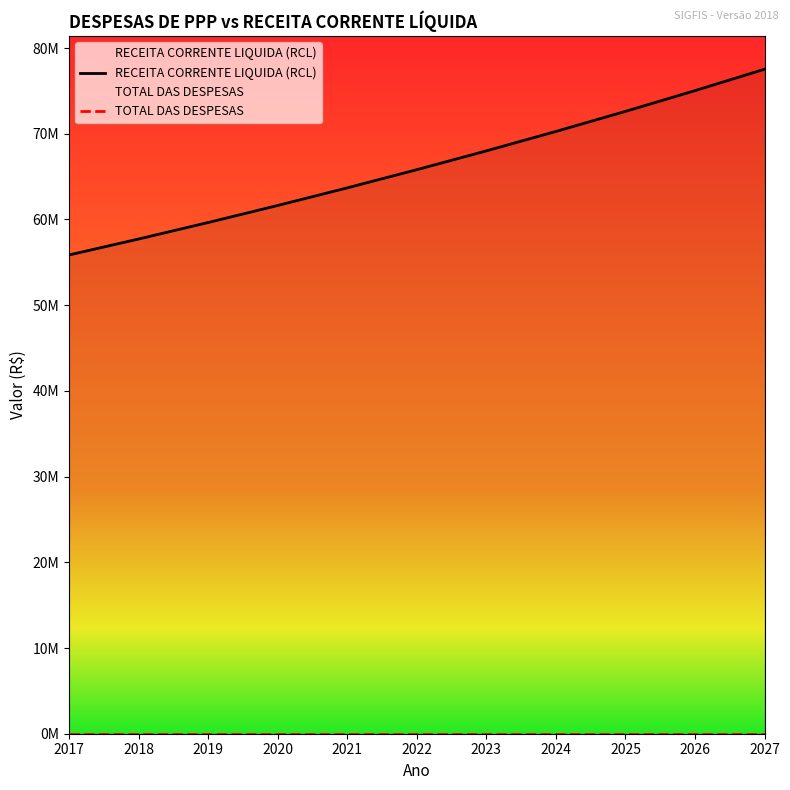

Which category has the lowest value across all series?

2017